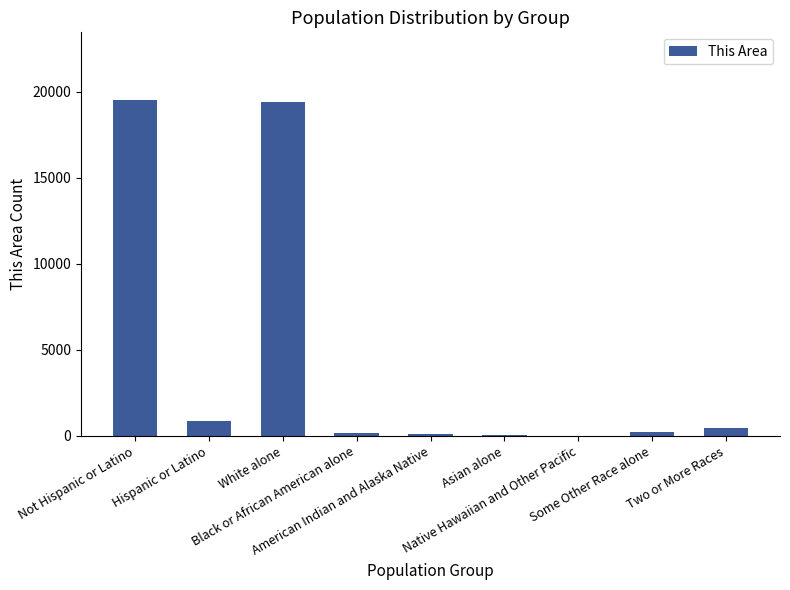

Are the bars grouped side by side (vs. stacked)?

No